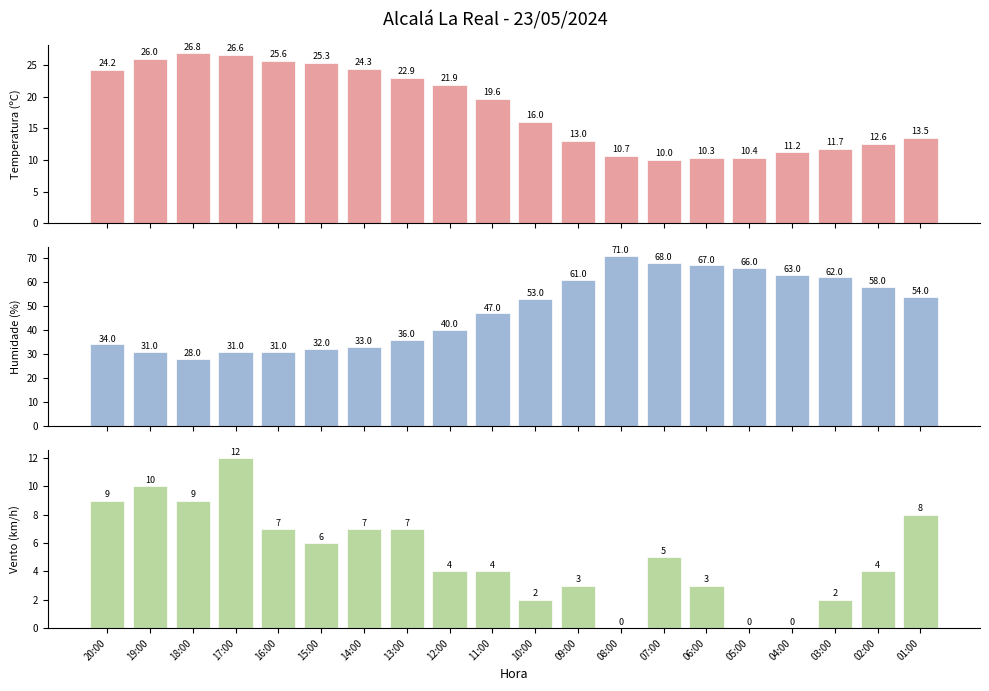

Which series has the largest total across all categories?

Humidade (%)